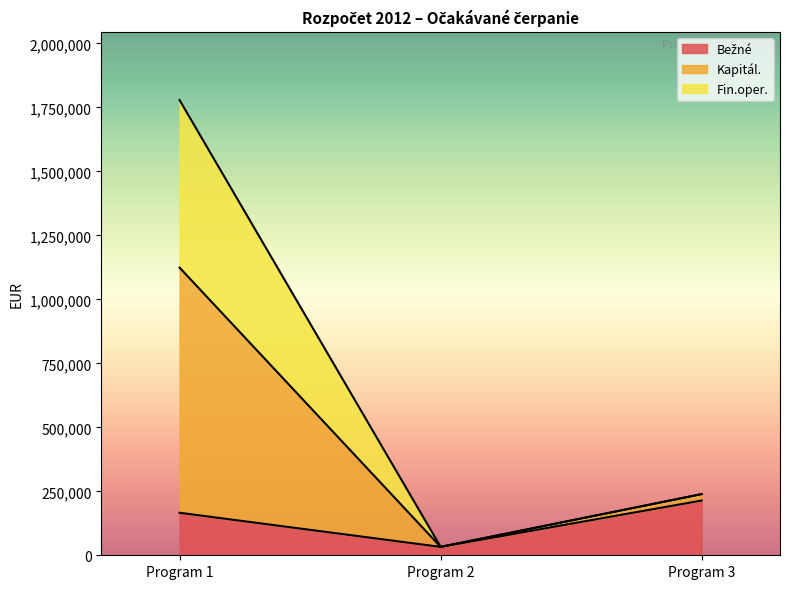

True or false: Kapitál. has a value of 32781.1 at Program 2.

True